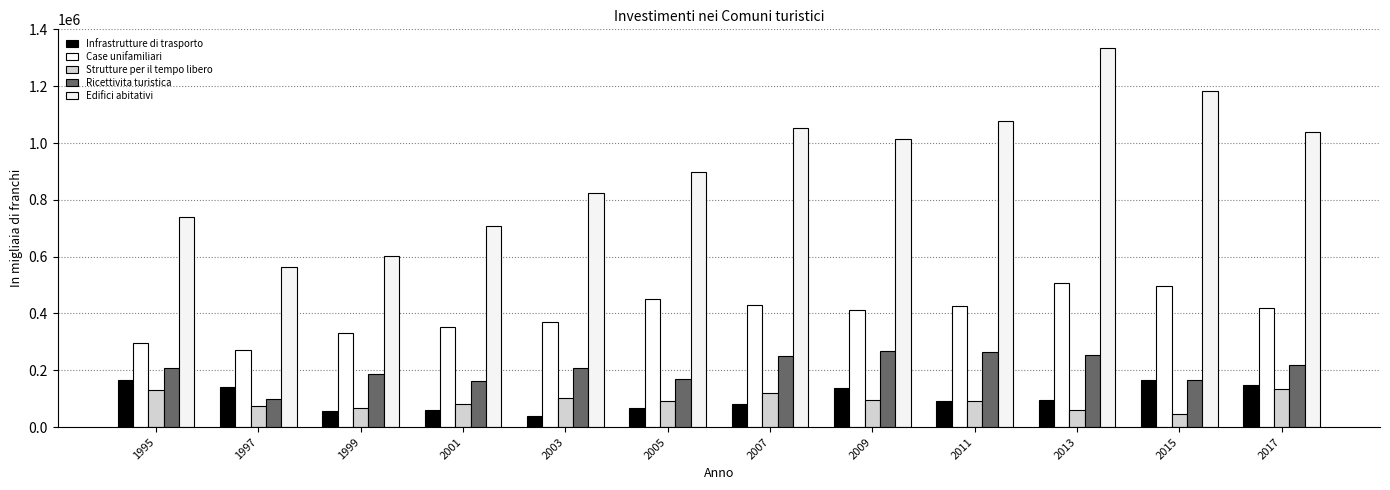

Is it true that Infrastrutture di trasporto equals 142073 at 1997?

True